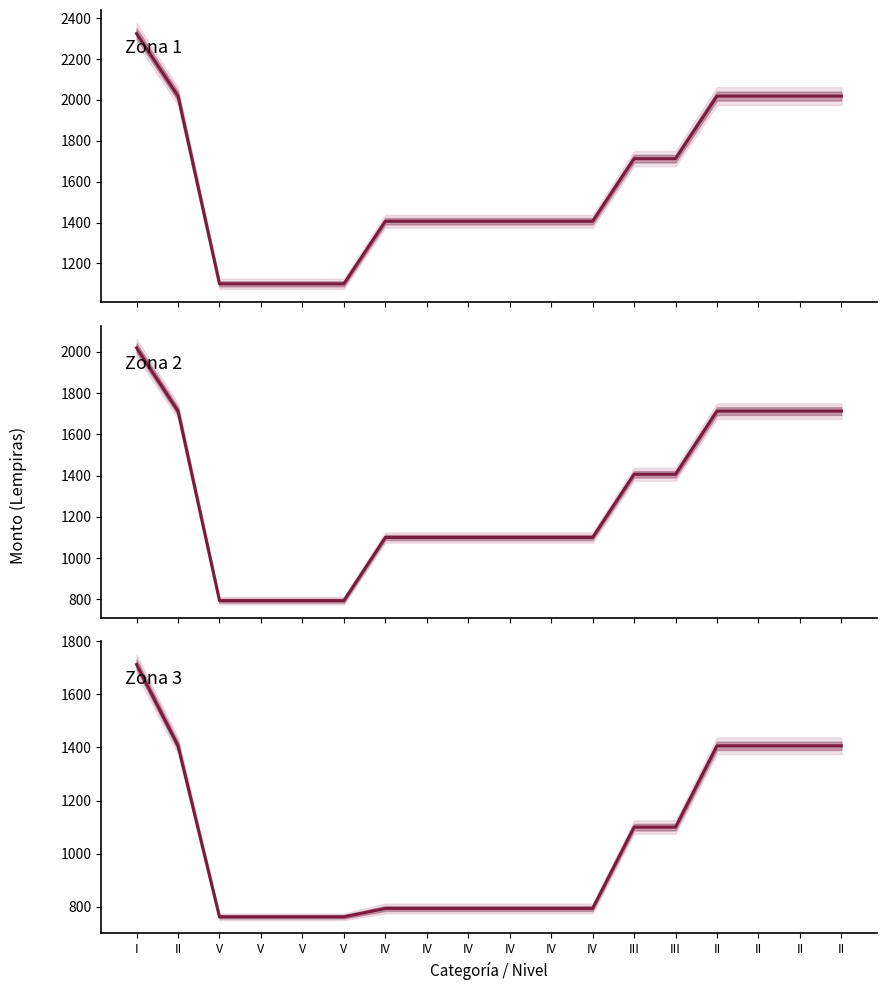

True or false: Zona 3 mediana and Zona 2 mediana intersect in this chart.

False